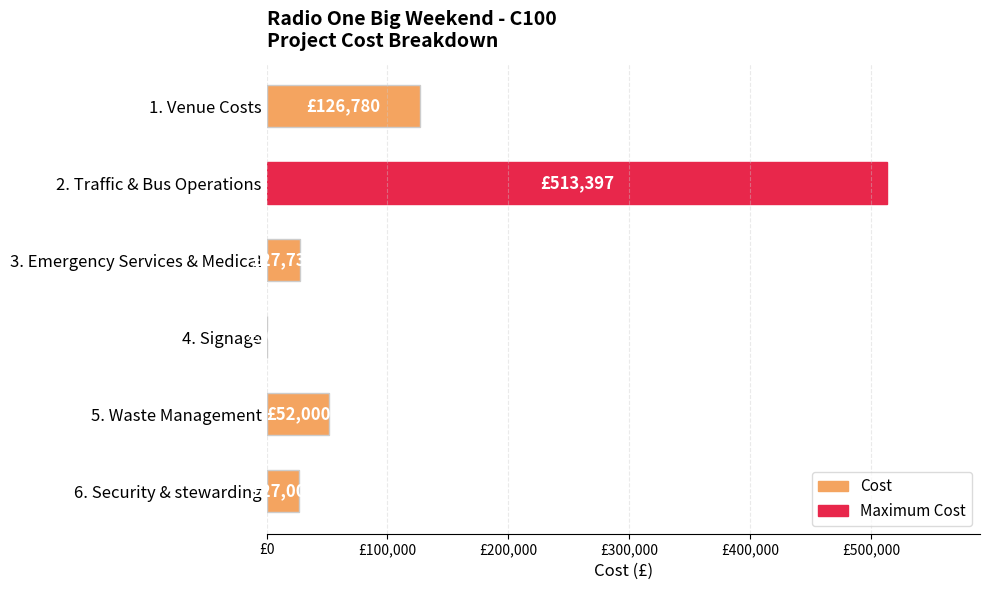

Are the bars horizontal?

Yes